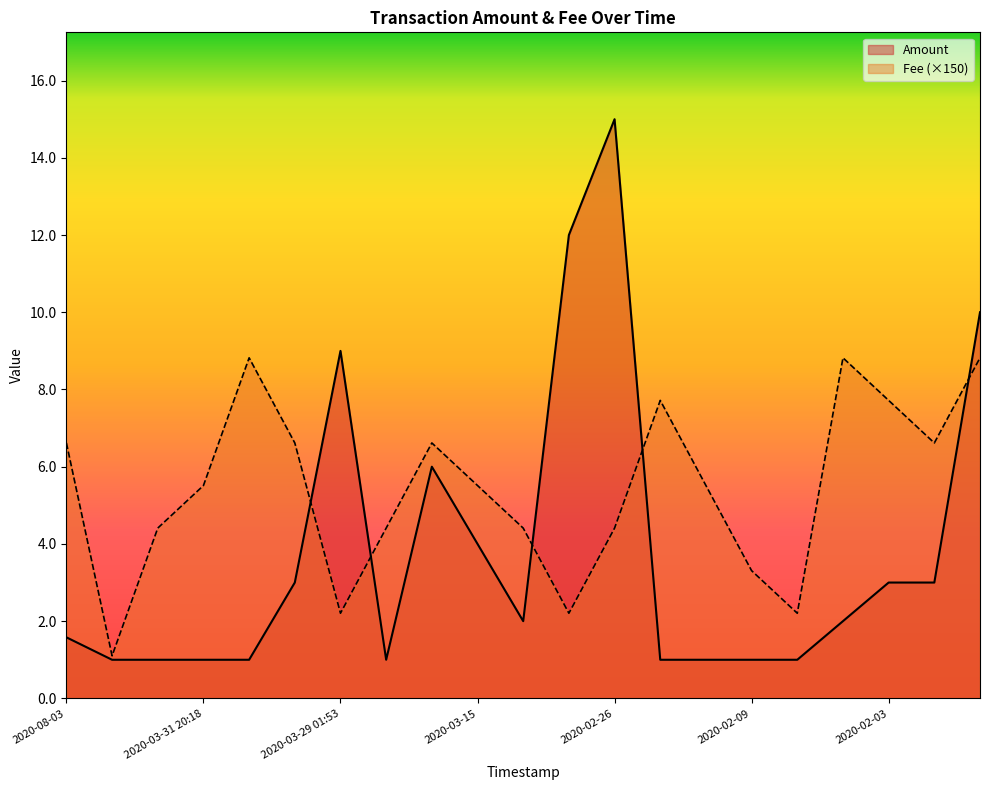

Count the number of data series in this chart.

2